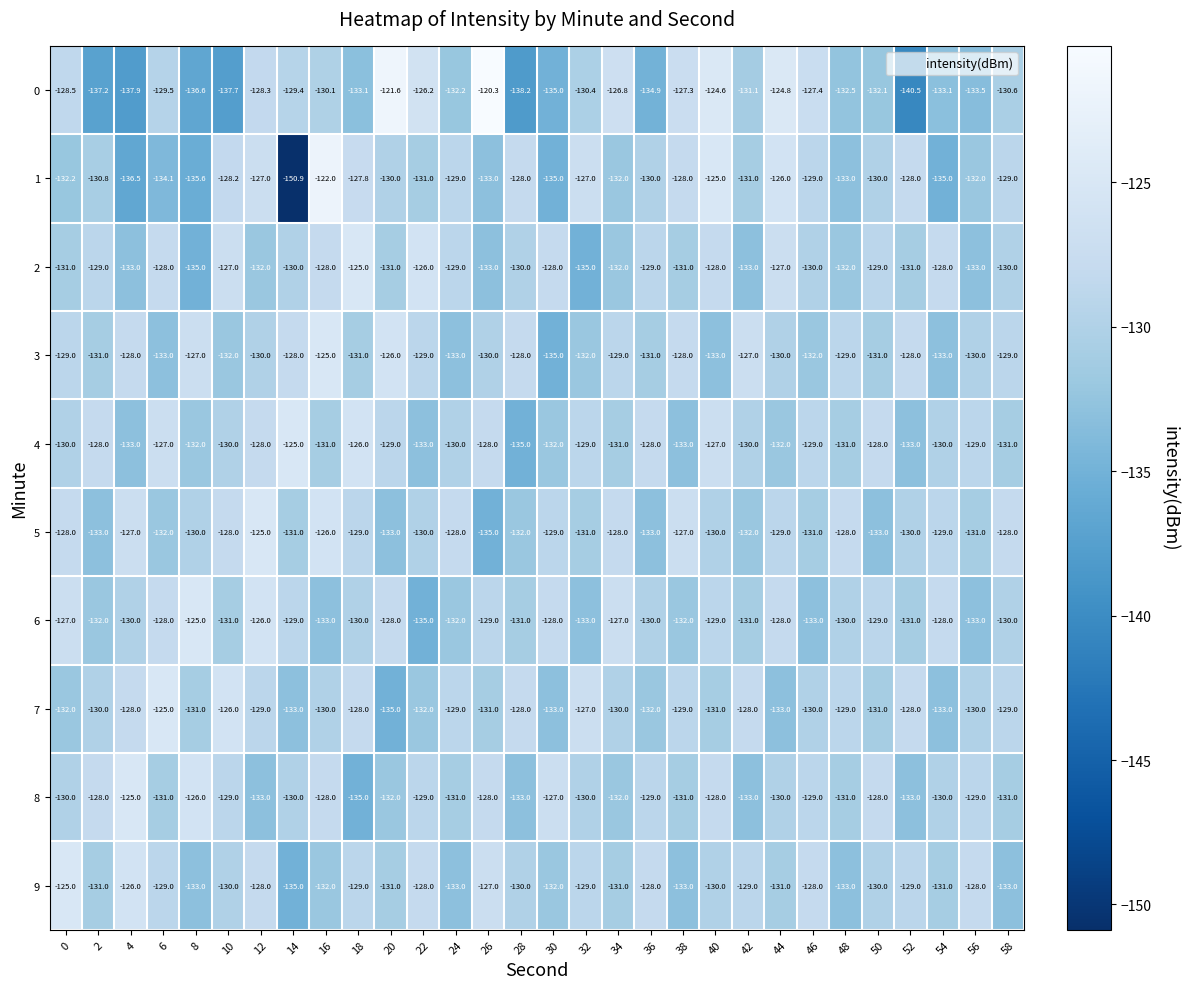

What is the sum of the 2 values at 22 and 56?

-259.0